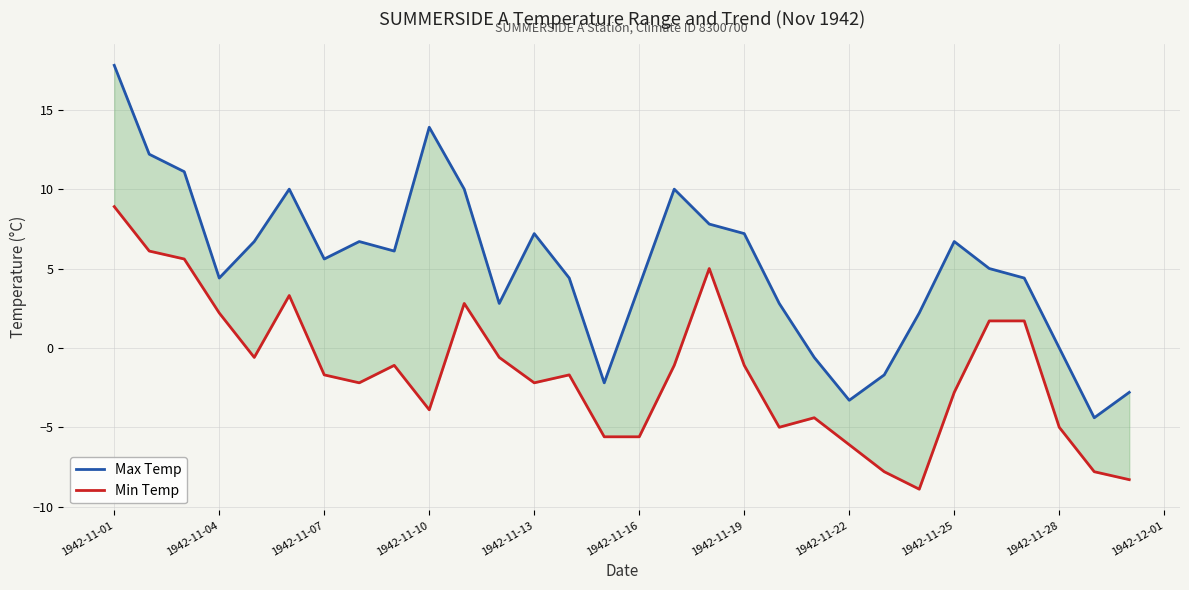

In Min Temp, how many points are lower than both neighbors (excluding endpoints)?

6